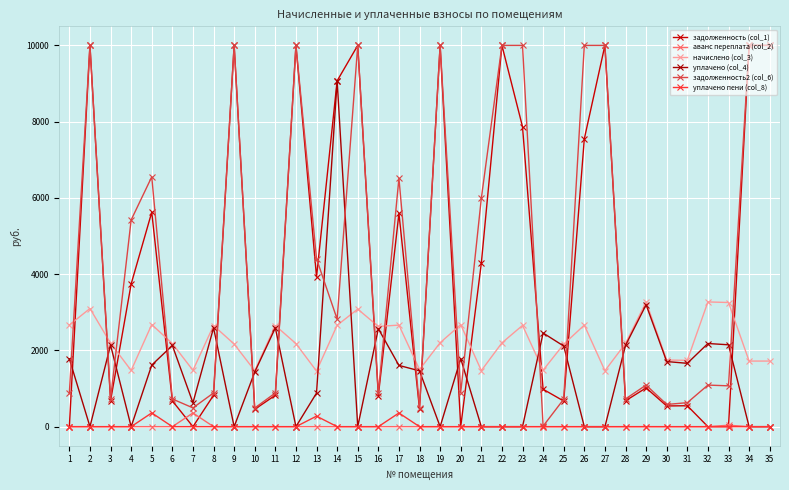

Reading left to right, extract all data points from this chart.

задолженность (col_1): 0.0	10000.0	680.5	3742.9	5624.7	676.9	0.0	824.0	10000.0	455.7	824.0	10000.0	3928.3	9070.1	10000.0	816.9	5592.4	465.2	10000.0	0.0	4286.8	10000.0	7866.6	980.6	672.1	7549.6	10000.0	678.3	1016.6	543.0	549.0	0.0	0.0	10000.0	10000.0
аванс переплата (col_2): 0.0	0.0	0.0	0.0	0.0	0.0	359.3	0.0	0.0	0.0	0.0	0.0	0.0	0.0	0.0	0.0	0.0	0.0	0.0	0.0	0.0	0.0	0.0	0.0	0.0	0.0	0.0	0.0	0.0	0.0	0.0	0.0	38.2	0.0	0.0
начислено (col_3): 2667.4	3098.5	2190.1	1474.2	2678.9	2178.5	1478.0	2652.0	2167.0	1466.5	2652.0	2178.5	1458.8	2659.7	3083.0	2628.9	2663.5	1497.3	2201.6	2675.1	1470.3	2197.8	2655.8	1481.9	2163.2	2663.5	1466.5	2182.4	3271.7	1747.4	1739.8	3271.7	3256.3	1720.5	1720.5
уплачено (col_4): 1778.2	0.0	2140.6	0.0	1616.0	2129.3	626.1	2592.0	0.0	1433.3	2592.0	0.0	881.2	9070.1	0.0	2569.4	1606.7	1463.4	0.0	1783.4	0.0	0.0	0.0	2456.0	2114.2	0.0	0.0	2133.0	3197.1	1707.9	1661.1	2181.1	2147.2	0.0	0.0
задолженность2 (col_6): 889.1	10000.0	730.1	5421.8	6551.9	726.2	492.6	884.0	10000.0	488.8	884.0	10000.0	4401.9	2819.9	10000.0	876.3	6514.3	499.1	10000.0	891.7	5990.6	10000.0	10000.0	14.2	721.0	10000.0	10000.0	727.6	1090.5	582.5	629.1	1090.5	1070.8	10000.0	10000.0
уплачено пени (col_8): 0.0	0.0	0.0	0.0	360.6	0.0	0.0	0.0	0.0	0.0	0.0	0.0	275.6	0.0	0.0	0.0	358.5	0.0	0.0	0.0	0.0	0.0	0.0	0.0	0.0	0.0	0.0	0.0	0.6	0.0	0.0	0.0	0.0	0.0	0.0